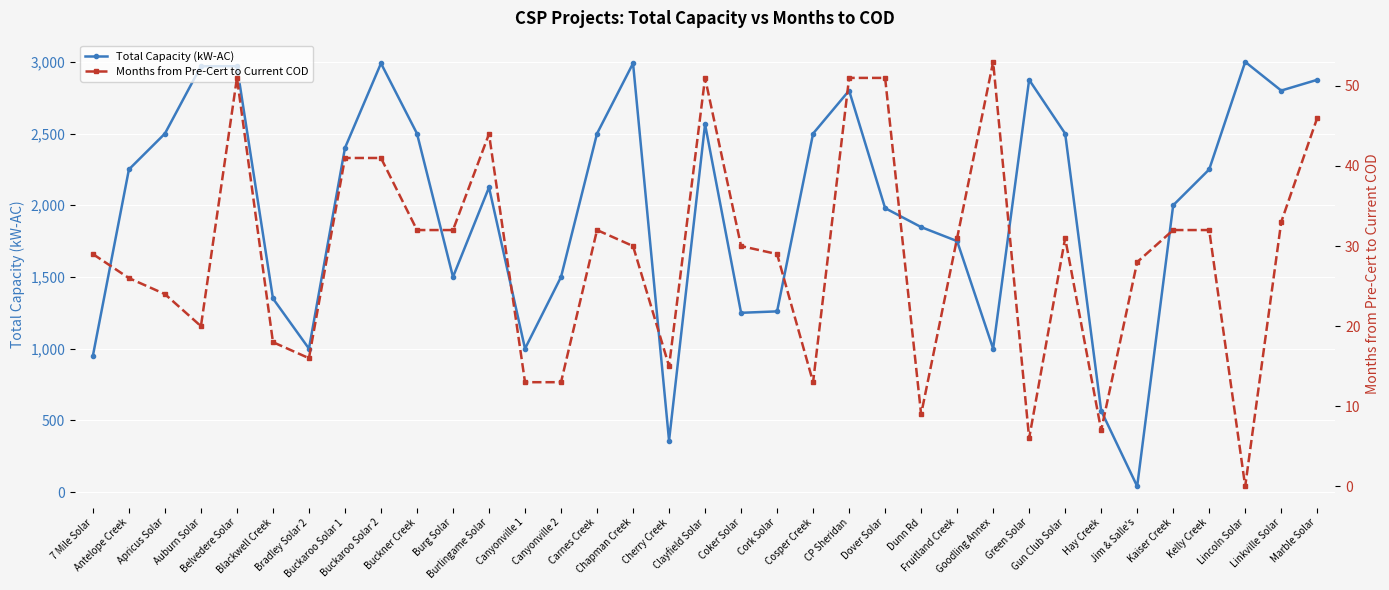

Reading left to right, transcribe all the data shown in this chart.

Total Capacity (kW-AC): 7 Mile Solar=951	Antelope Creek=2250	Apricus Solar=2500	Auburn Solar=2970	Belvedere Solar=2970	Blackwell Creek=1350	Bradley Solar 2=1000	Buckaroo Solar 1=2400	Buckaroo Solar 2=2990	Buckner Creek=2500	Burg Solar=1500	Burlingame Solar=2125	Canyonville 1=1000	Canyonville 2=1500	Carnes Creek=2500	Chapman Creek=2990	Cherry Creek=359	Clayfield Solar=2565	Coker Solar=1250	Cork Solar=1260	Cosper Creek=2500	CP Sheridan=2800	Dover Solar=1980	Dunn Rd=1848	Fruitland Creek=1750	Goodling Annex=1000	Green Solar=2875	Gun Club Solar=2500	Hay Creek=567	Jim & Salle's=40	Kaiser Creek=2000	Kelly Creek=2250	Lincoln Solar=3000	Linkville Solar=2800	Marble Solar=2875
Months from Pre-Cert to Current COD: 7 Mile Solar=29	Antelope Creek=26	Apricus Solar=24	Auburn Solar=20	Belvedere Solar=51	Blackwell Creek=18	Bradley Solar 2=16	Buckaroo Solar 1=41	Buckaroo Solar 2=41	Buckner Creek=32	Burg Solar=32	Burlingame Solar=44	Canyonville 1=13	Canyonville 2=13	Carnes Creek=32	Chapman Creek=30	Cherry Creek=15	Clayfield Solar=51	Coker Solar=30	Cork Solar=29	Cosper Creek=13	CP Sheridan=51	Dover Solar=51	Dunn Rd=9	Fruitland Creek=31	Goodling Annex=53	Green Solar=6	Gun Club Solar=31	Hay Creek=7	Jim & Salle's=28	Kaiser Creek=32	Kelly Creek=32	Lincoln Solar=0	Linkville Solar=33	Marble Solar=46